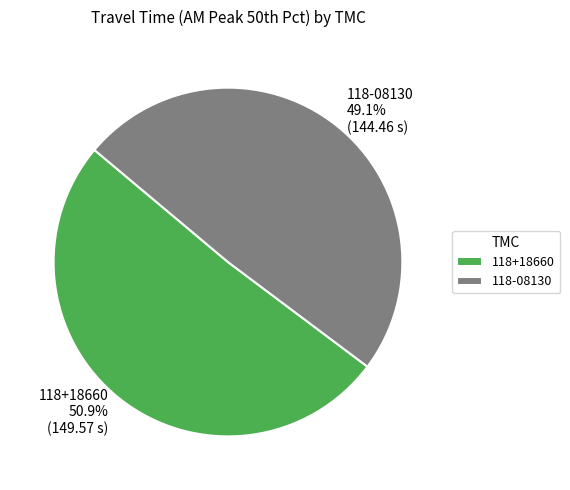

How many slices are in this pie chart?

2